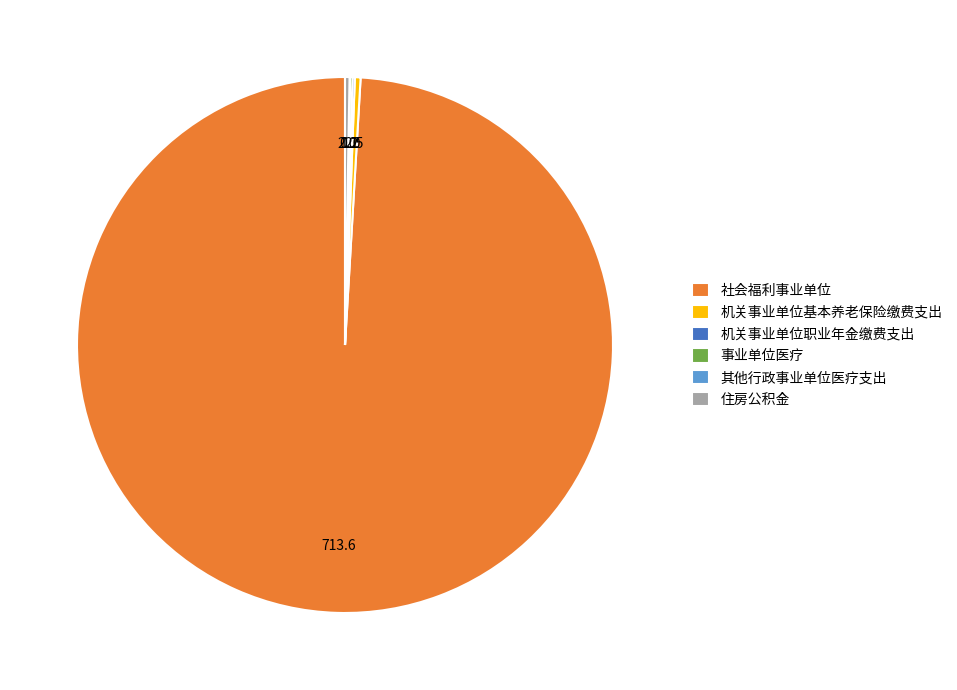

What is the majority slice?

社会福利事业单位